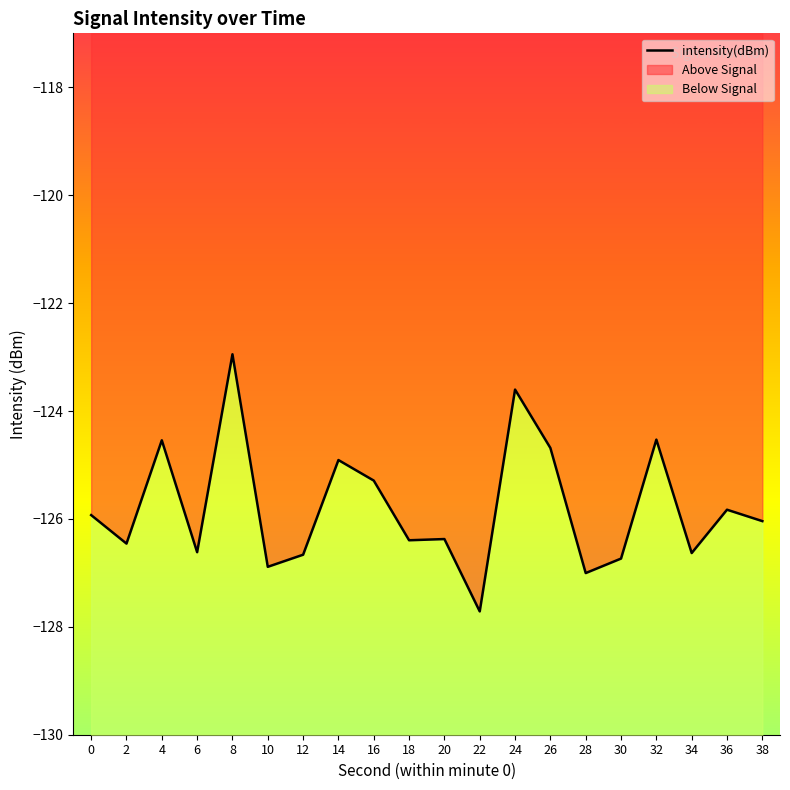

What is the difference between the values at 18 and 38?

0.4